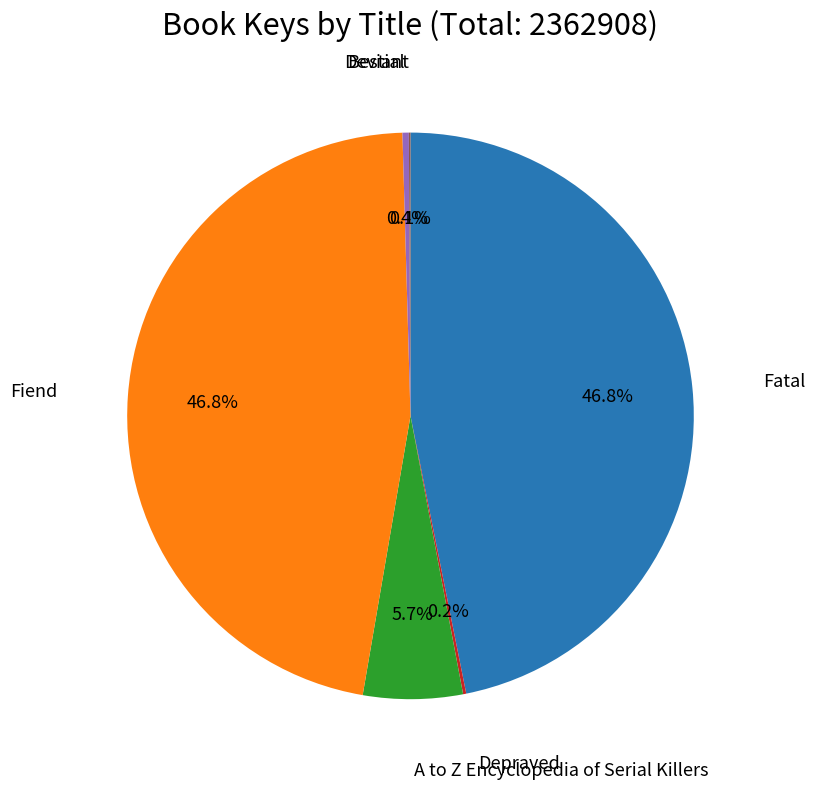

Is there a majority slice in this chart?

No